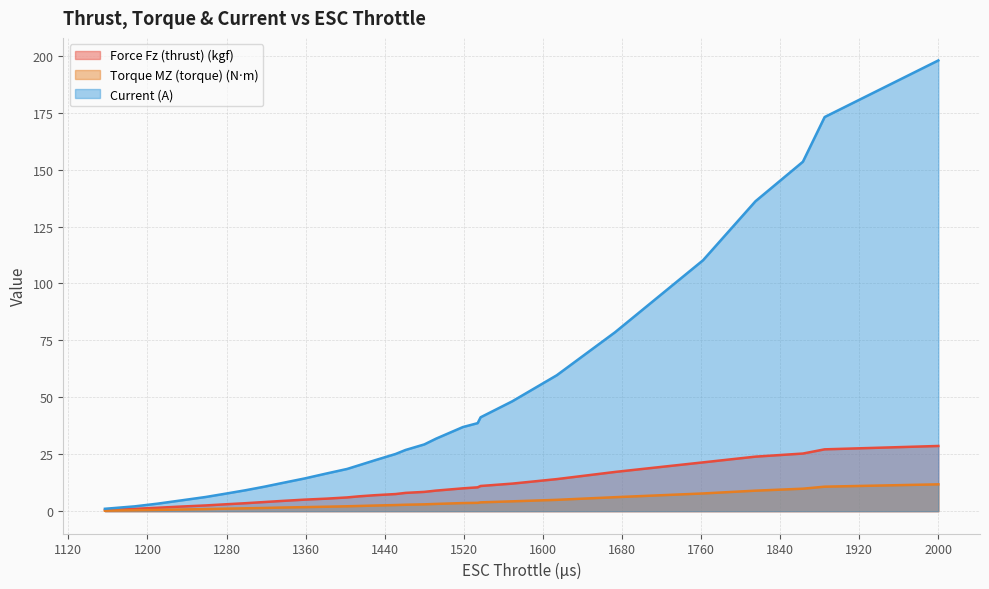

Is it true that Force Fz (thrust) (kgf) equals 5.1 at 1359?

True